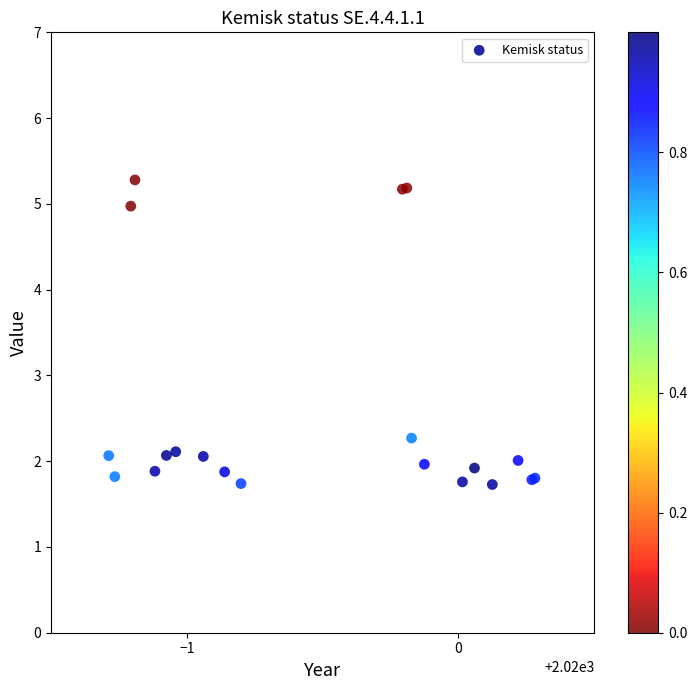

What Y value in the scatter plot is closest to 3?

2.3